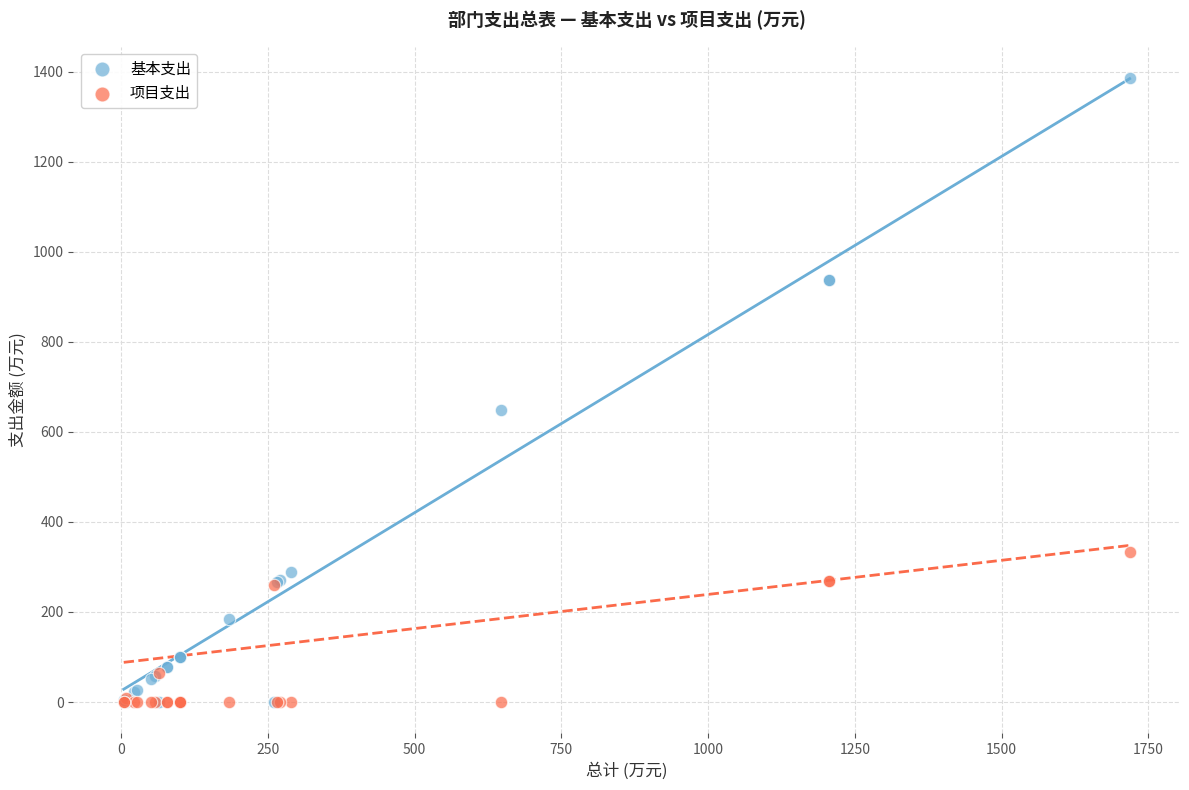

In the 基本支出 series, what Y value is closest to 693?

648.1